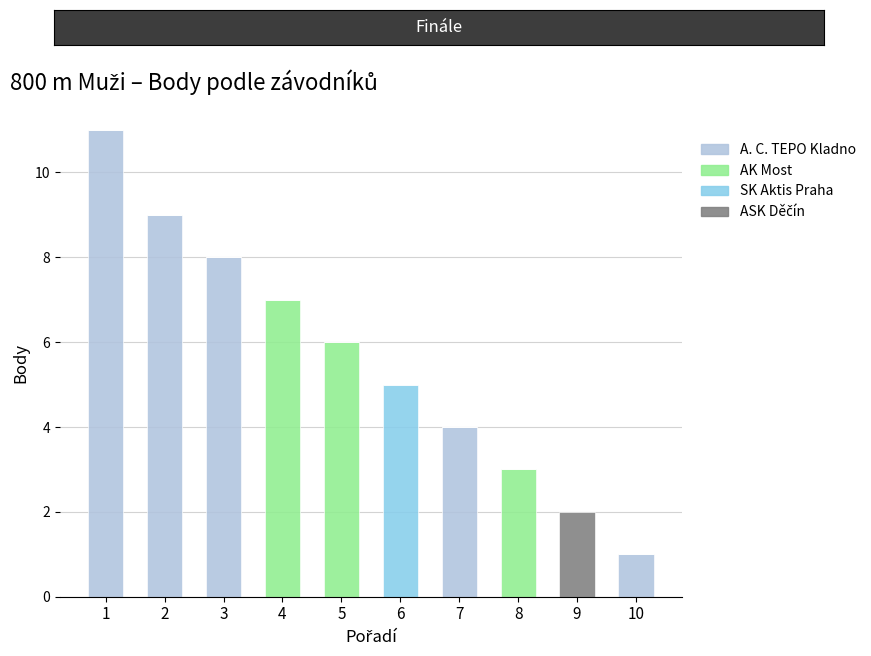

What is the sum of all A. C. TEPO Kladno values?

33